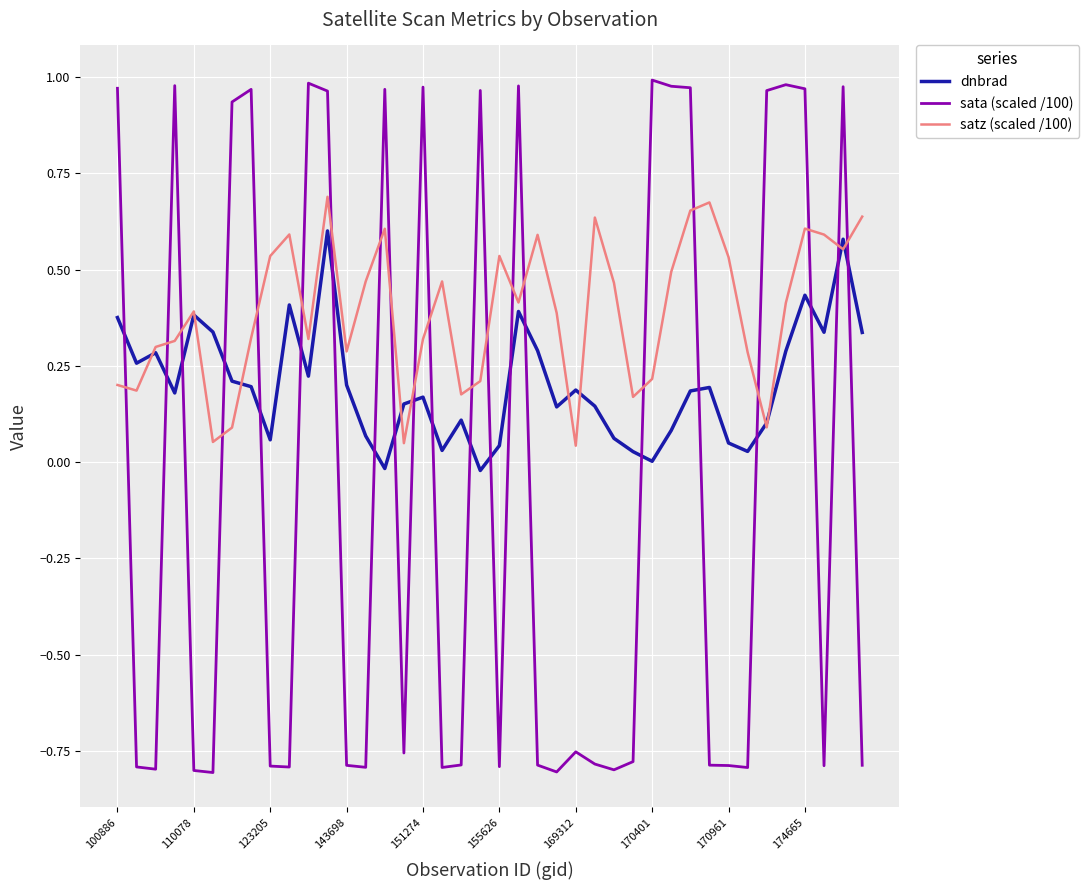

List the series in order of their peak value, highest first.

sata (scaled /100), satz (scaled /100), dnbrad